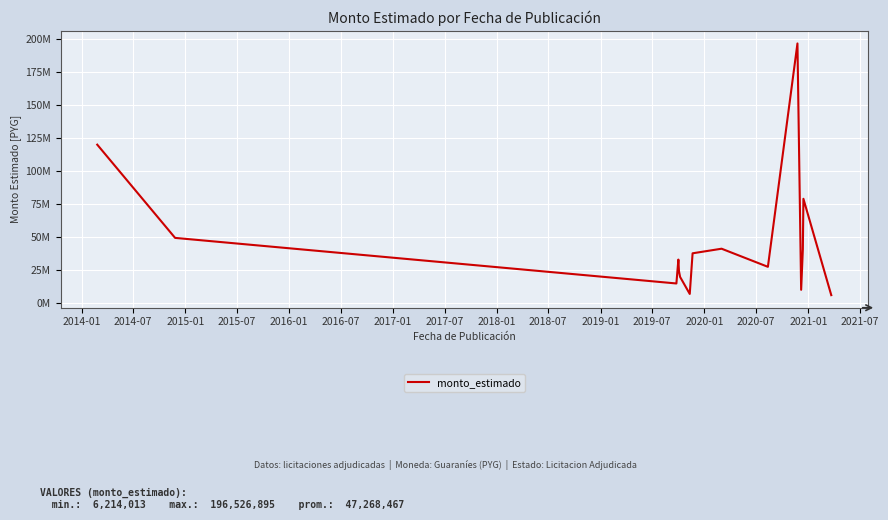

What is the average value?

47268468